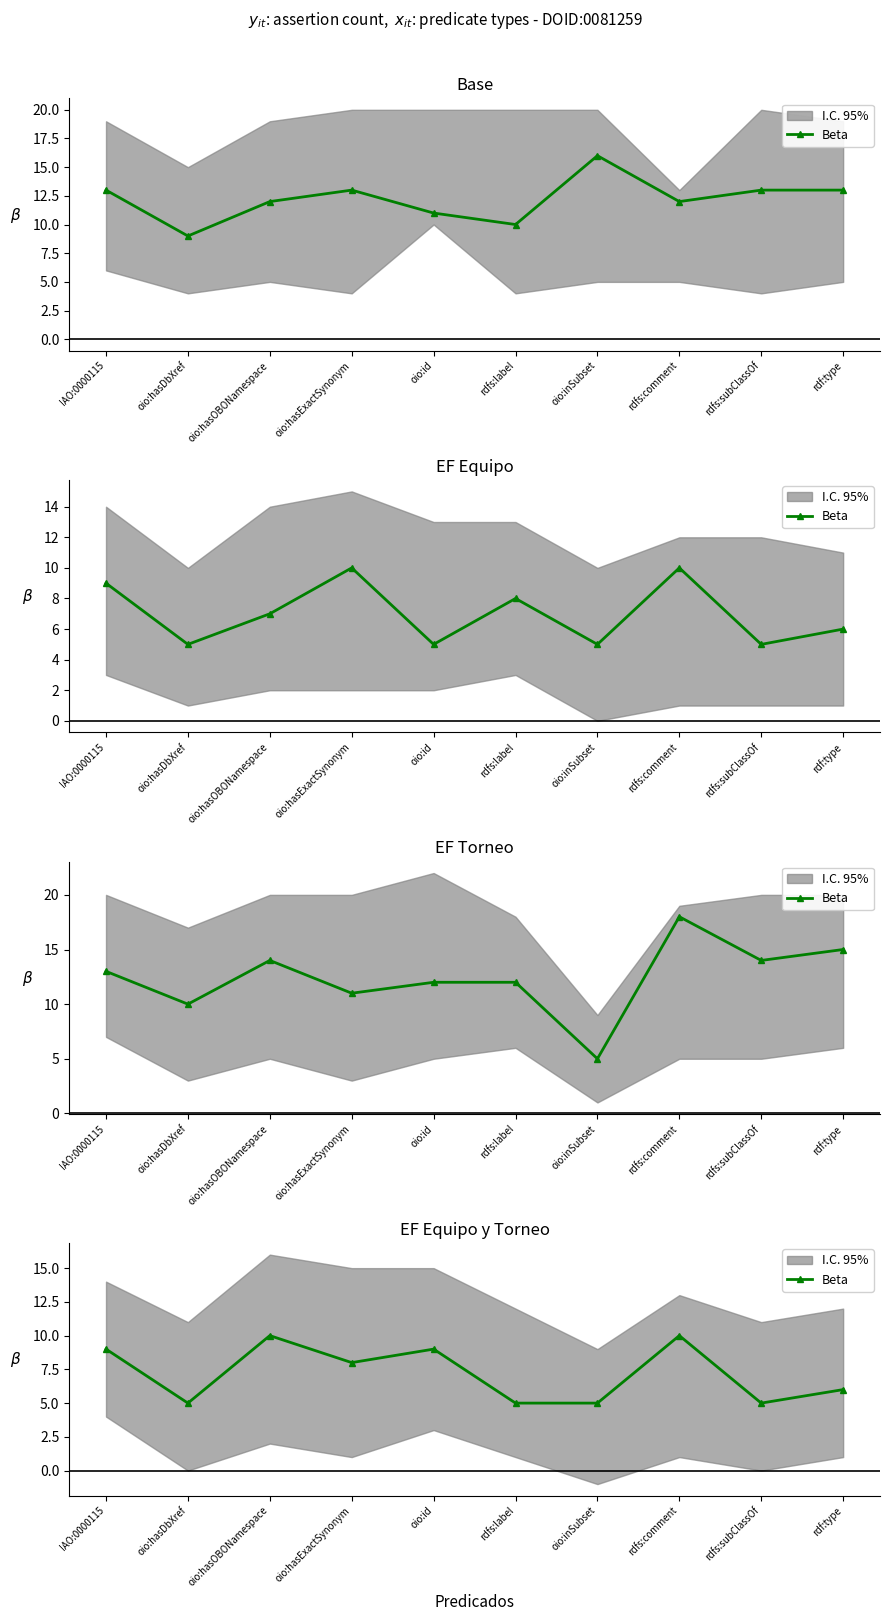

The value at IAO:0000115 is 4. True or false?

False